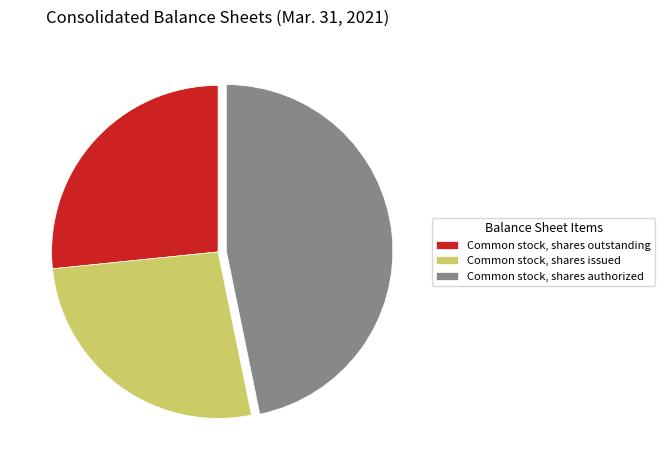

The Common stock, shares issued slice represents 27% of the pie. True or false?

True